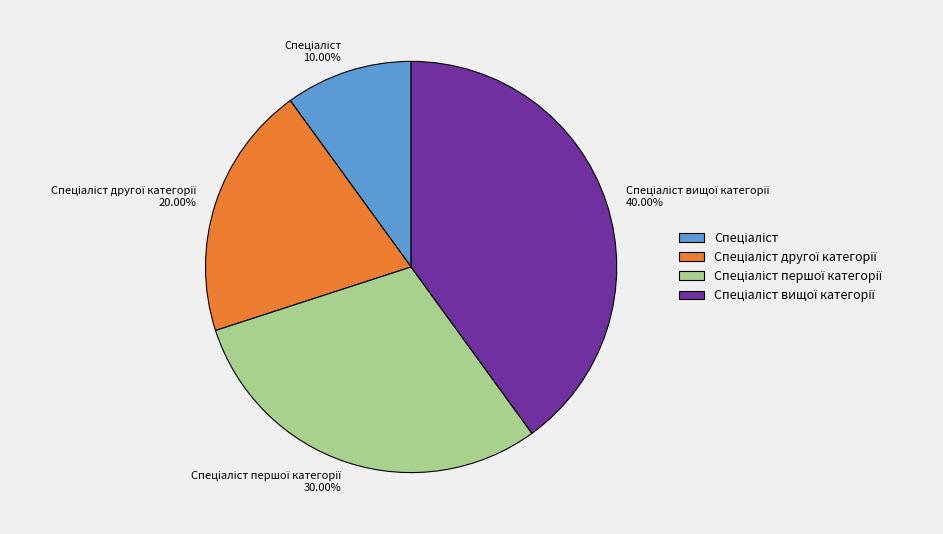

Is there any slice that represents more than half of the pie?

No